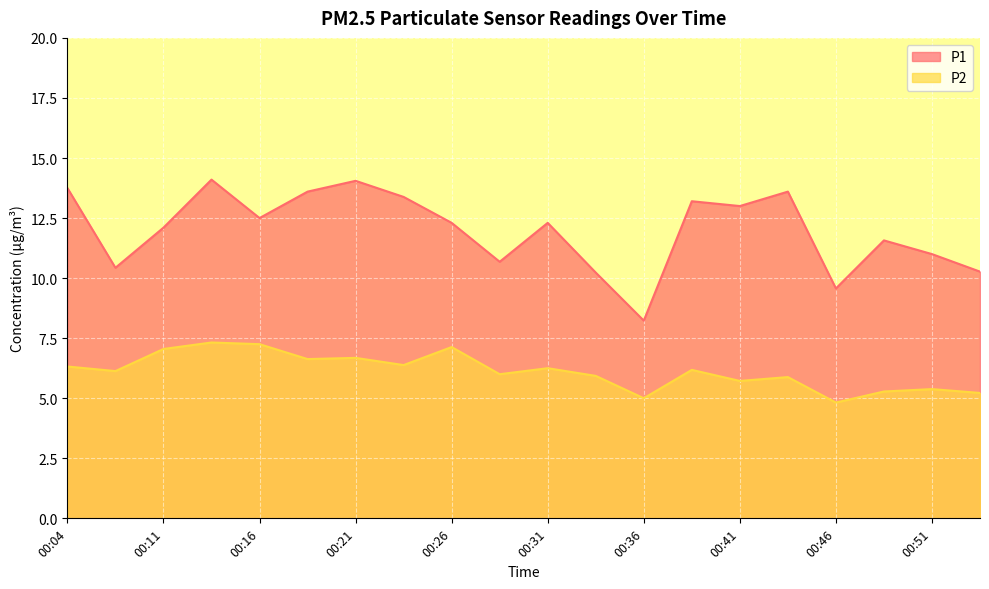

At which label does P2 reach its minimum?

00:46